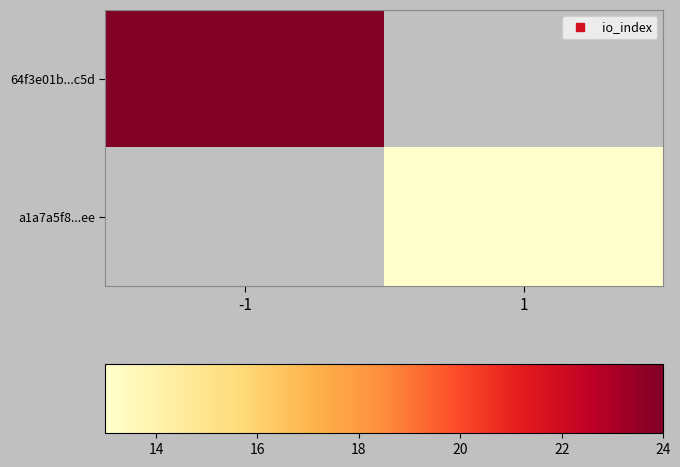

How many values in a1a7a5f8...ee are above zero?

1